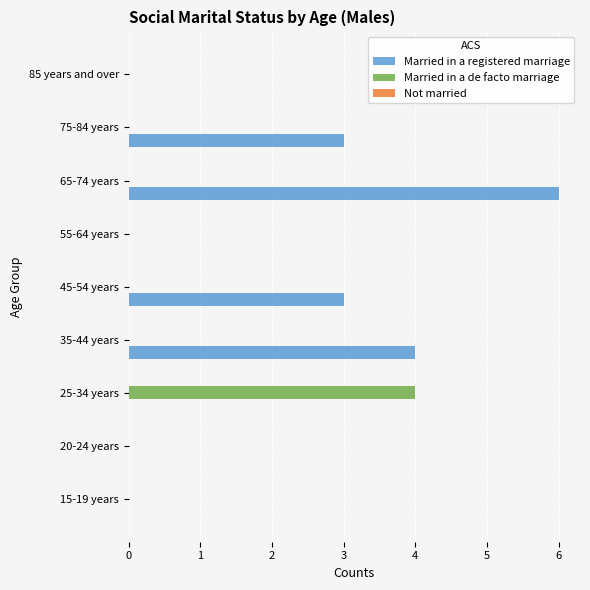

At which label does Married in a registered marriage reach its peak?

65-74 years